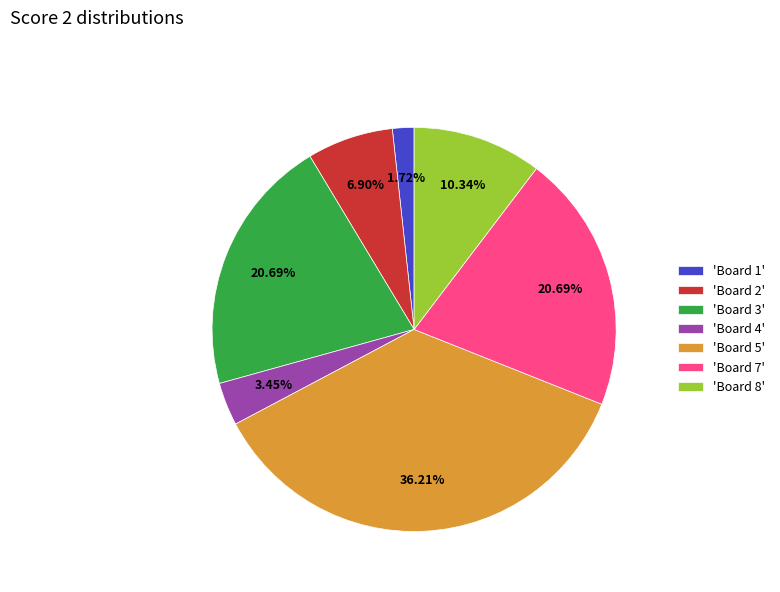

What is the ratio of the value at 'Board 5' to the value at 'Board 7'?

1.8